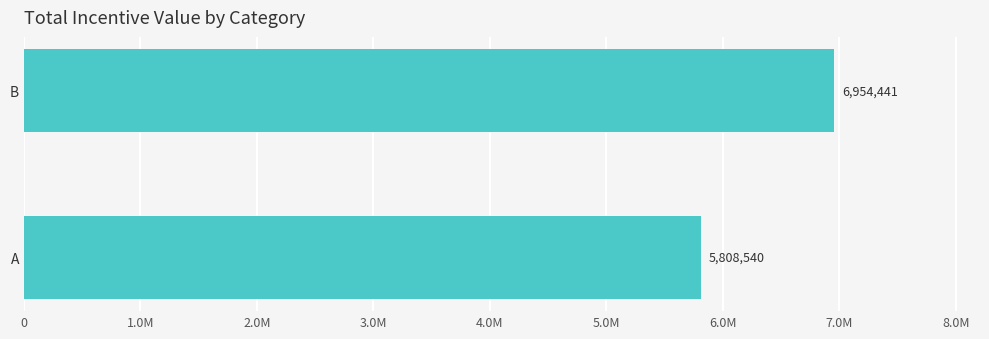

What is the sum of all values?

12762981.5